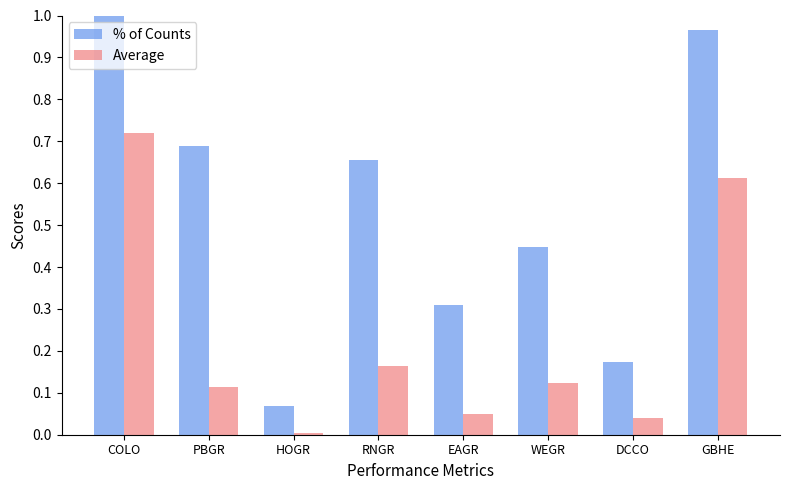

Is it true that Average equals 0.0 at DCCO?

True